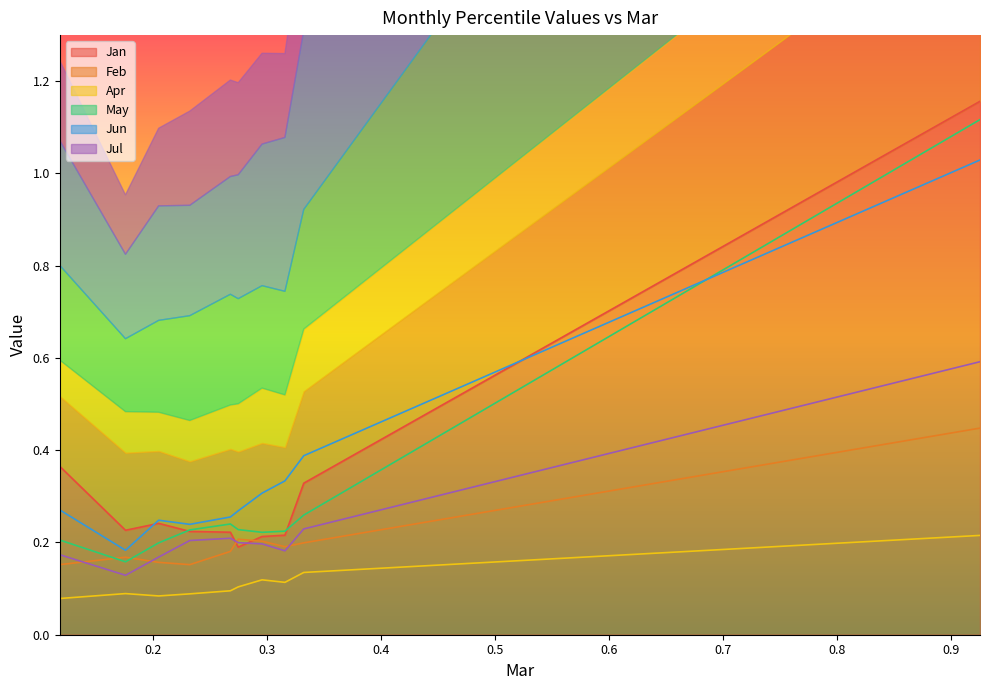

True or false: May and Jul intersect in this chart.

False